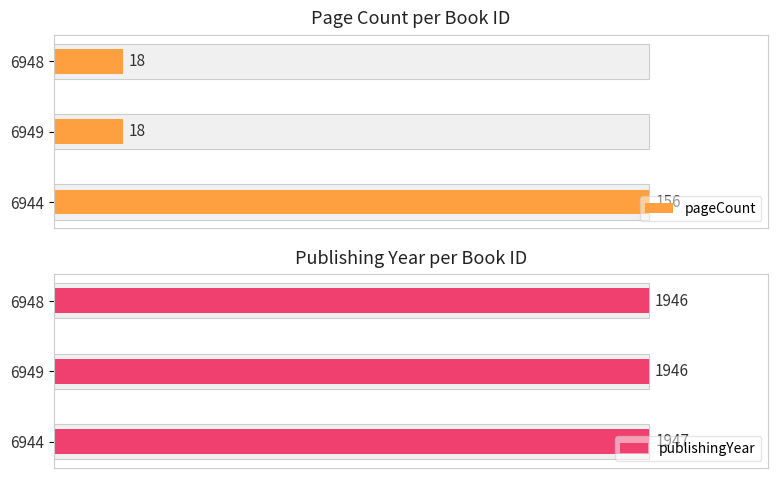

Is it true that pageCount equals 27 at 6949?

False